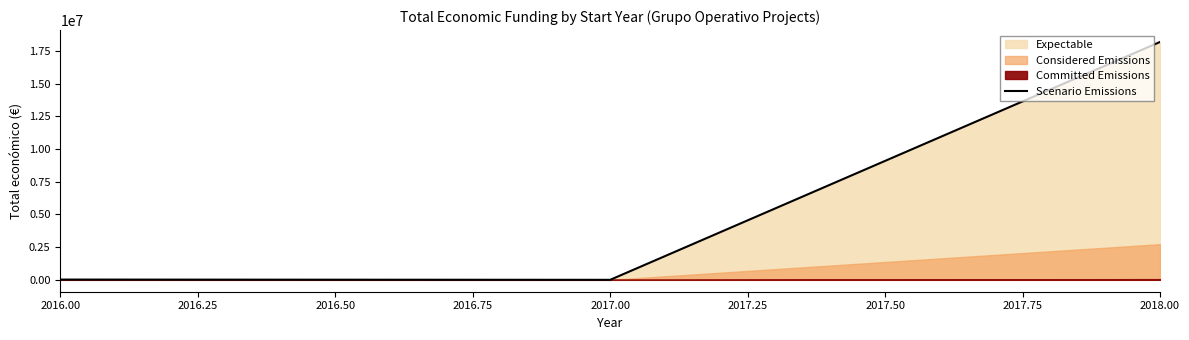

What is the maximum value for Scenario Emissions?

18173138